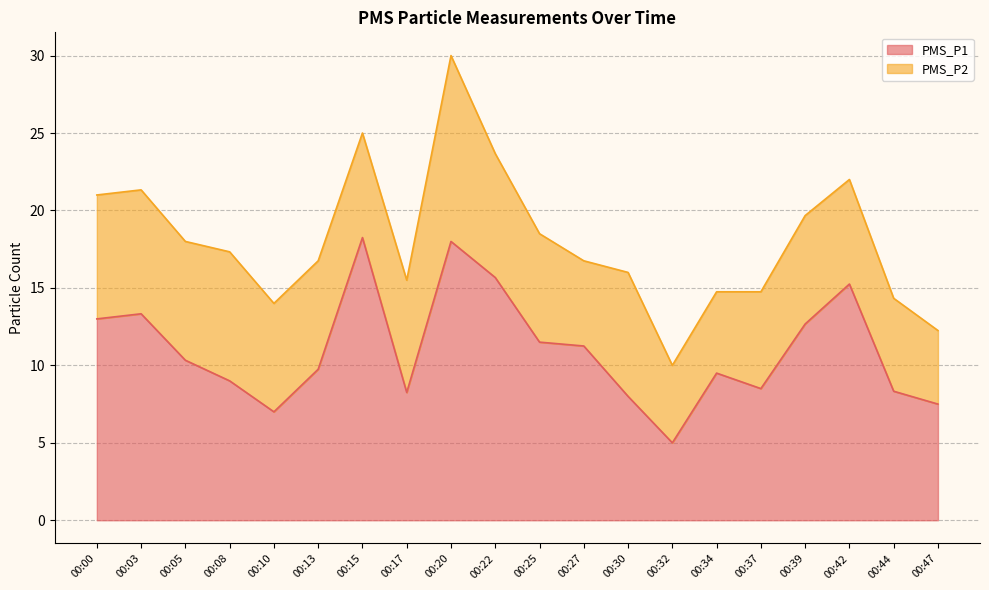

Does the chart have visible grid lines?

Yes